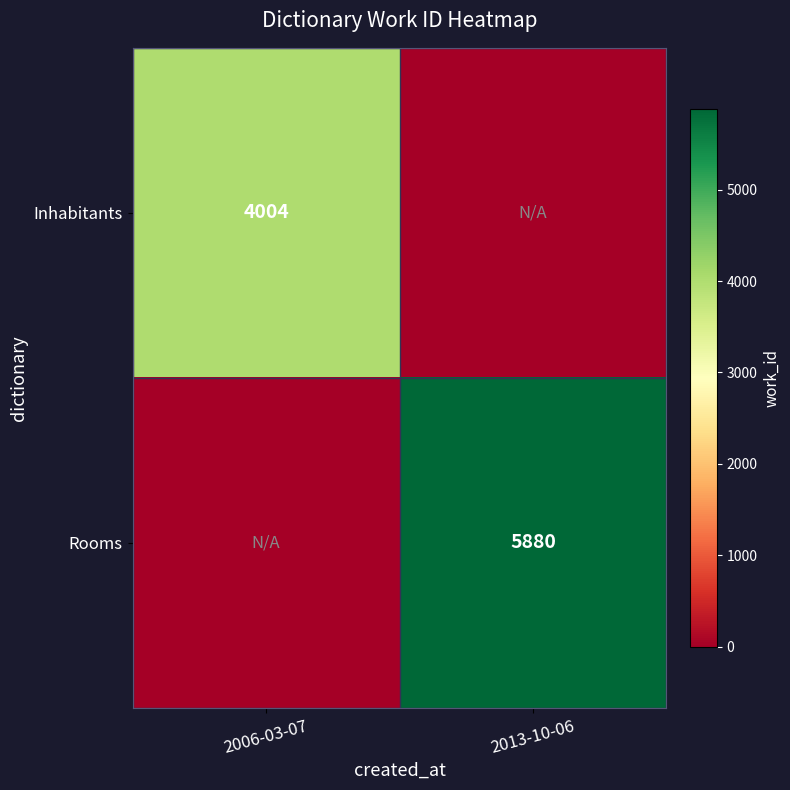

Which label corresponds to the largest value in the chart?

2013-10-06